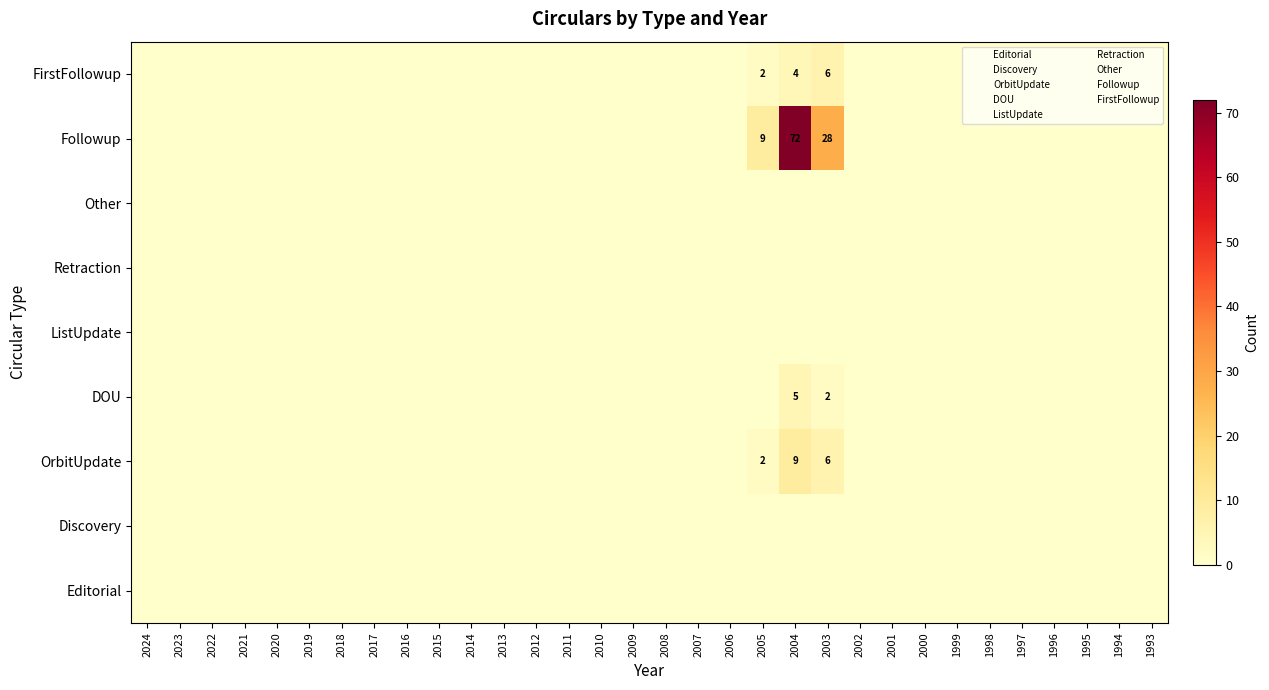

At how many categories does at least one series exceed 50?

1